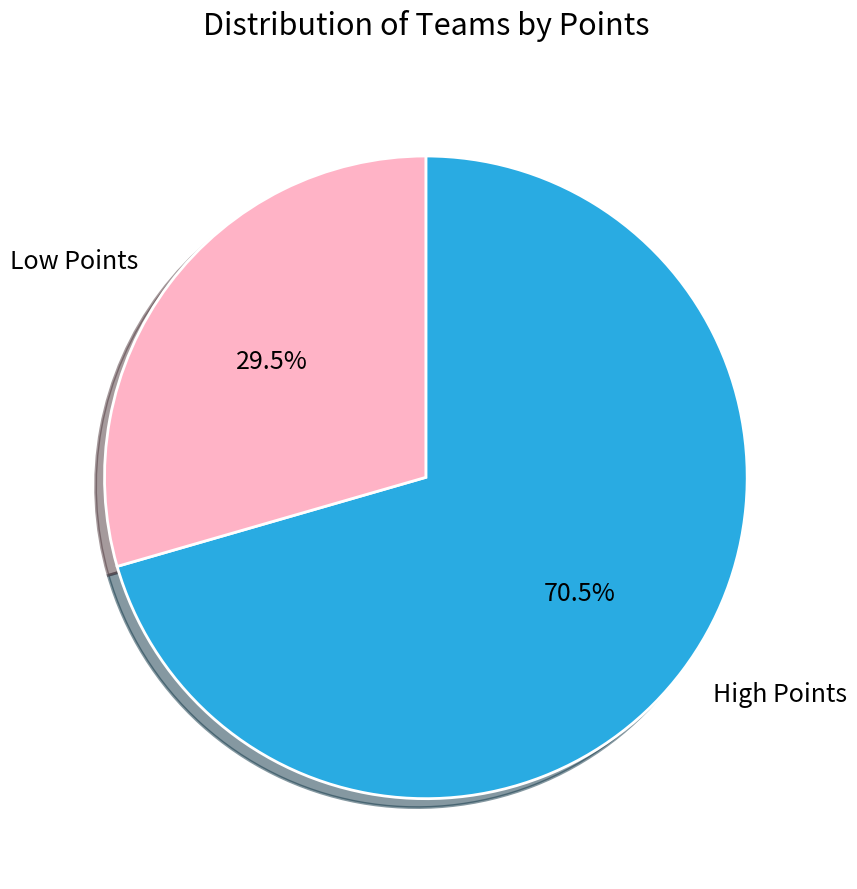

How many slices are in this pie chart?

2